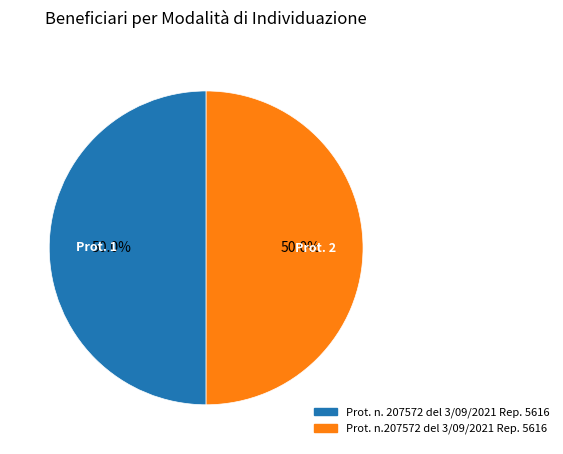

True or false: Prot. n.207572 del 3/09/2021 Rep. 5616 accounts for 50% of the total.

True